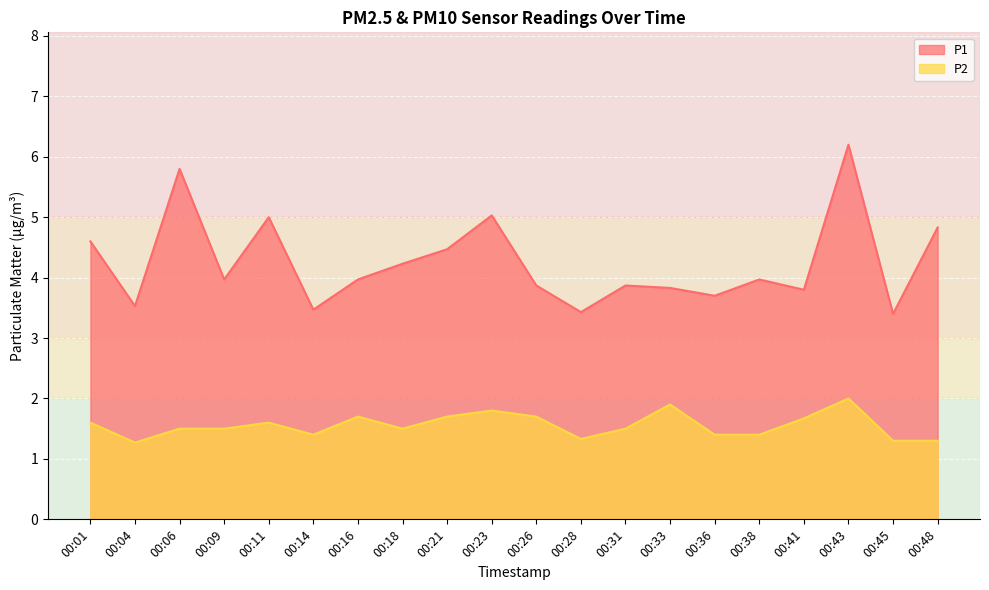

The P1 series shows 1.9 at 00:14. True or false?

False